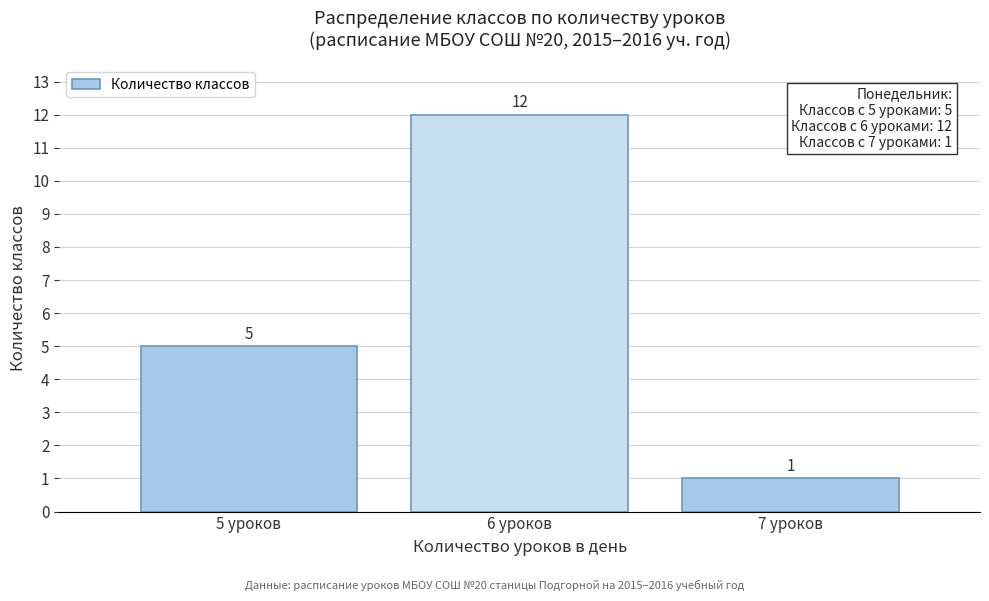

What is the height of the bar covering 4.5 to 5.5 on the x-axis?

5